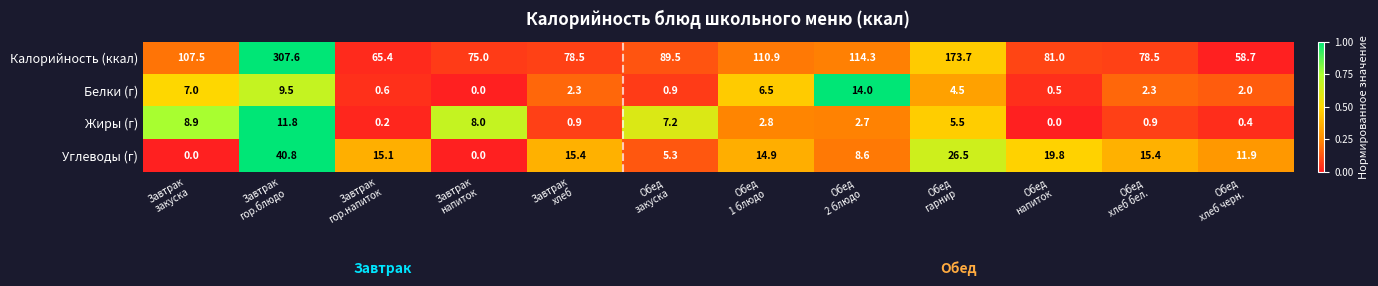

Rank the series by their maximum value, from lowest to highest.

Жиры (г), Белки (г), Углеводы (г), Калорийность (ккал)